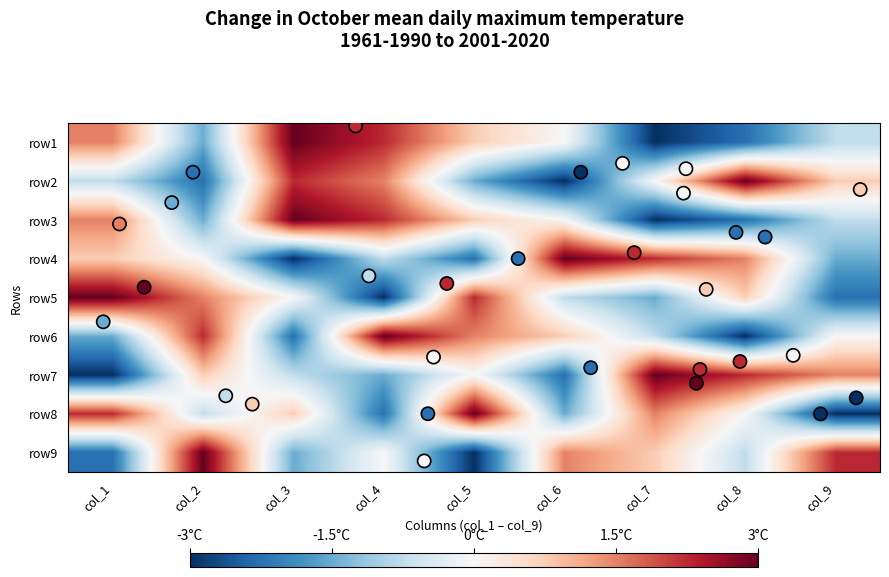

At how many categories does at least one series exceed -1?

9